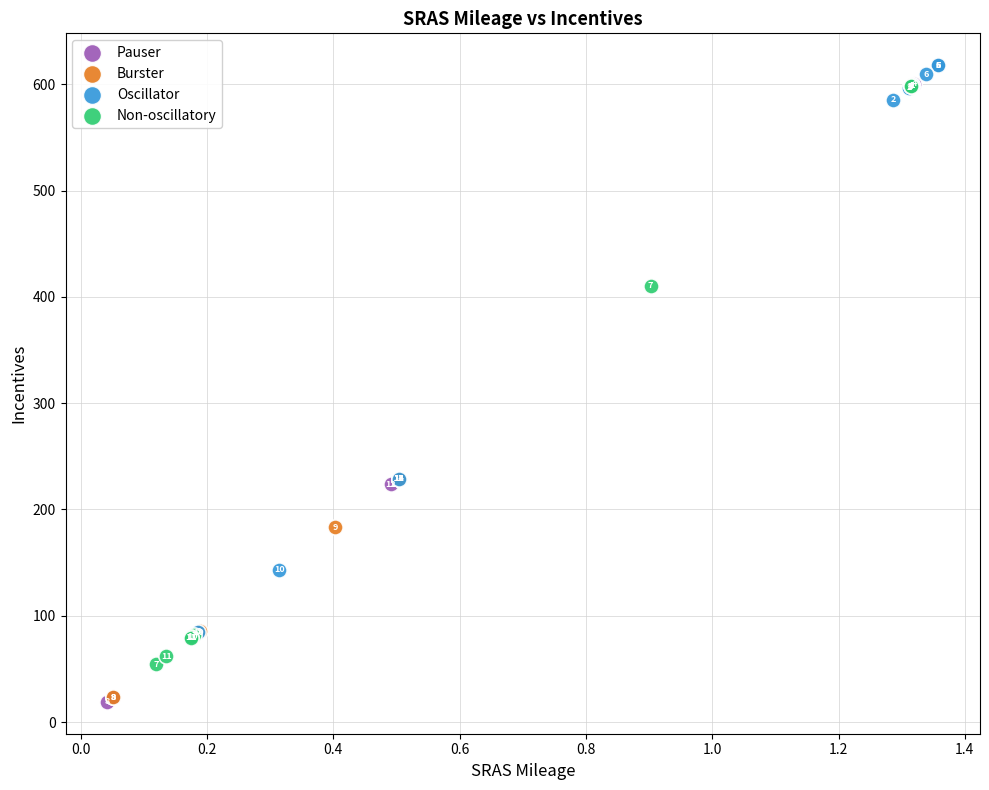

Which series has the largest Y range (max minus min)?

Burster